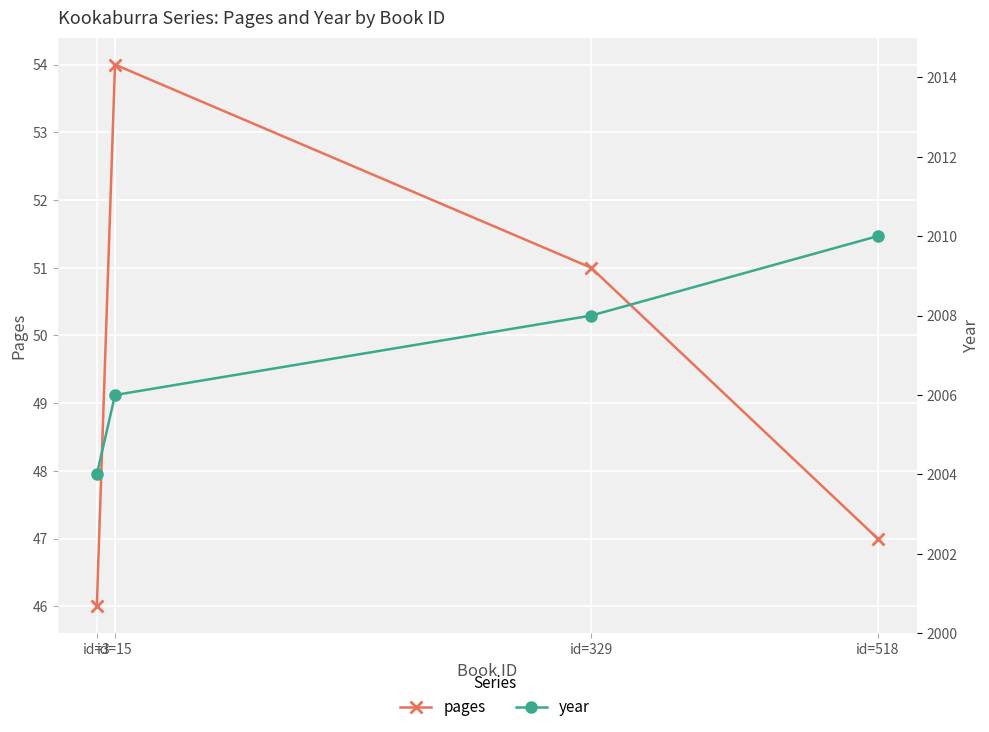

At which label does pages first exceed 51?

id=15